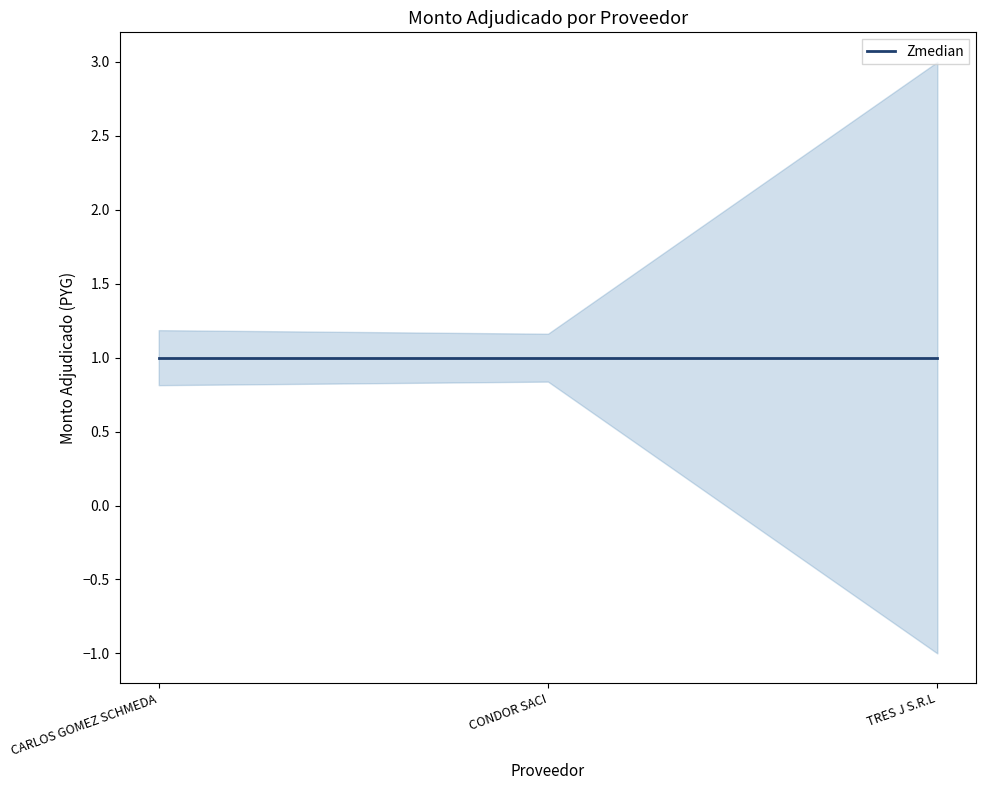

What position from the right is CARLOS GOMEZ SCHMEDA?

3